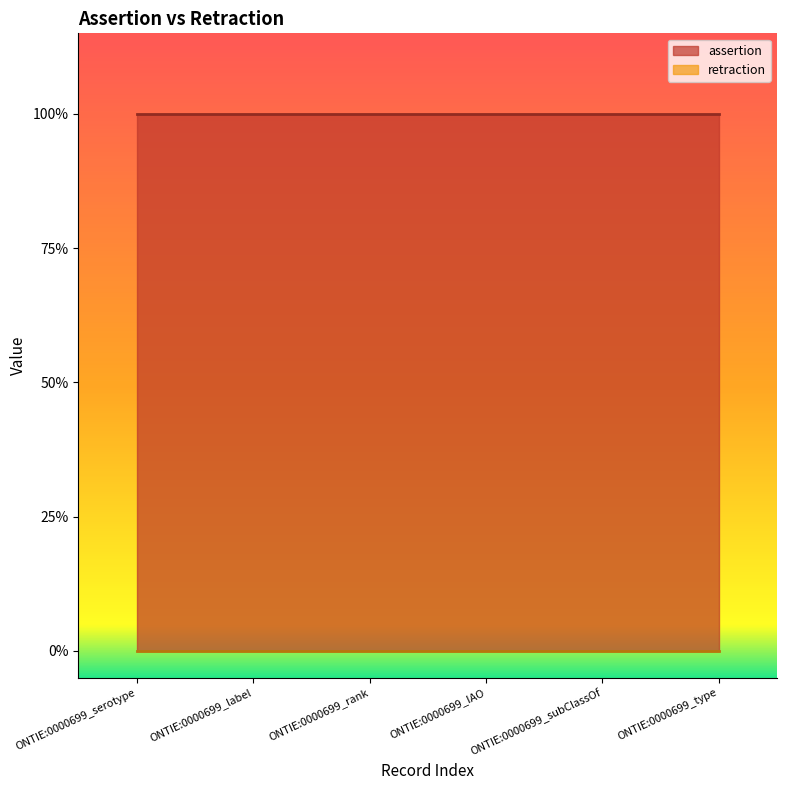

Which series has the widest spread of values?

assertion